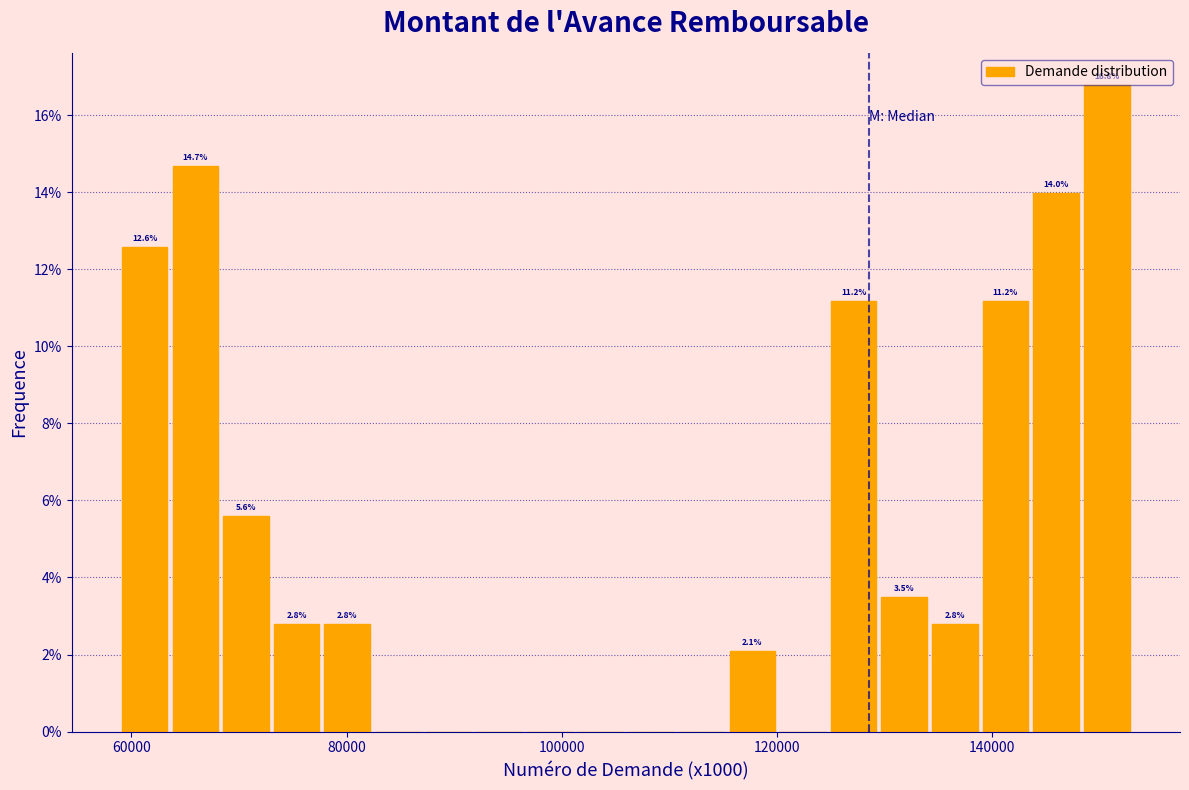

Read against the x-axis, roughly where is the centre of the tallest bar?

150000